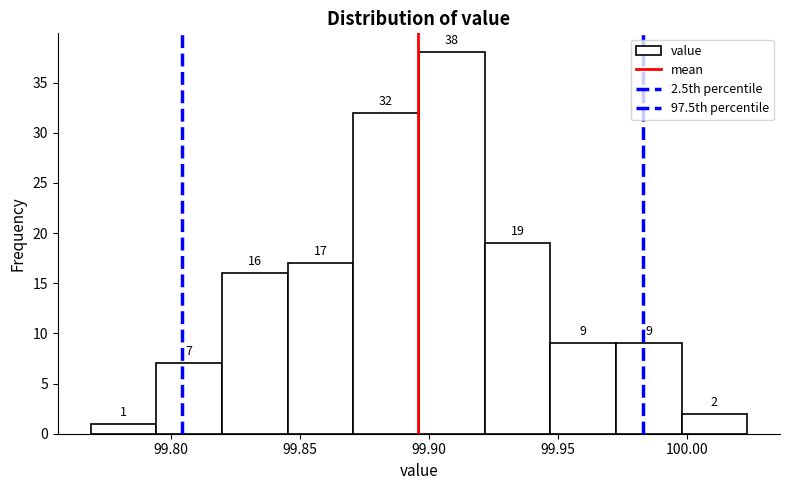

Which range on the x-axis has the tallest bar?

99.895 to 99.920